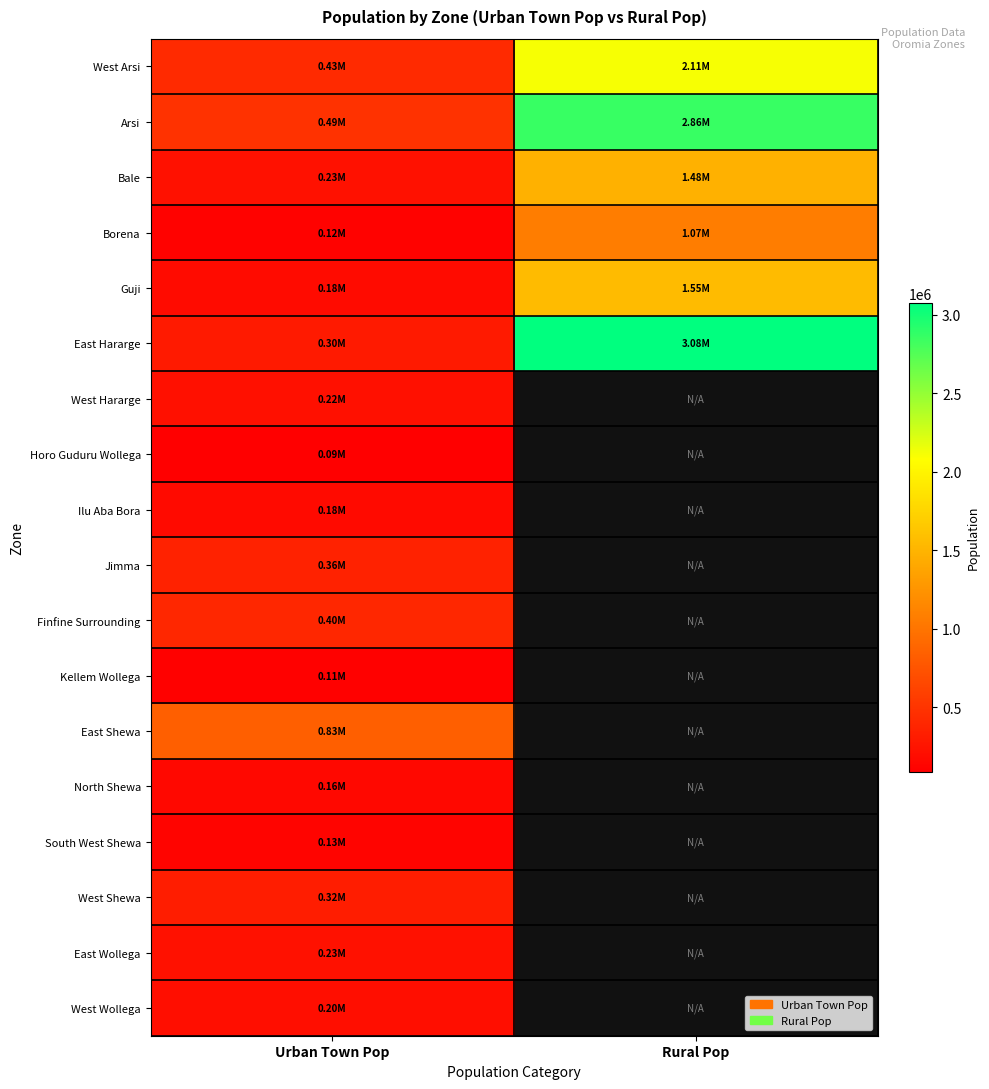

Which category has the lowest value in the West Hararge series?

Urban Town Pop